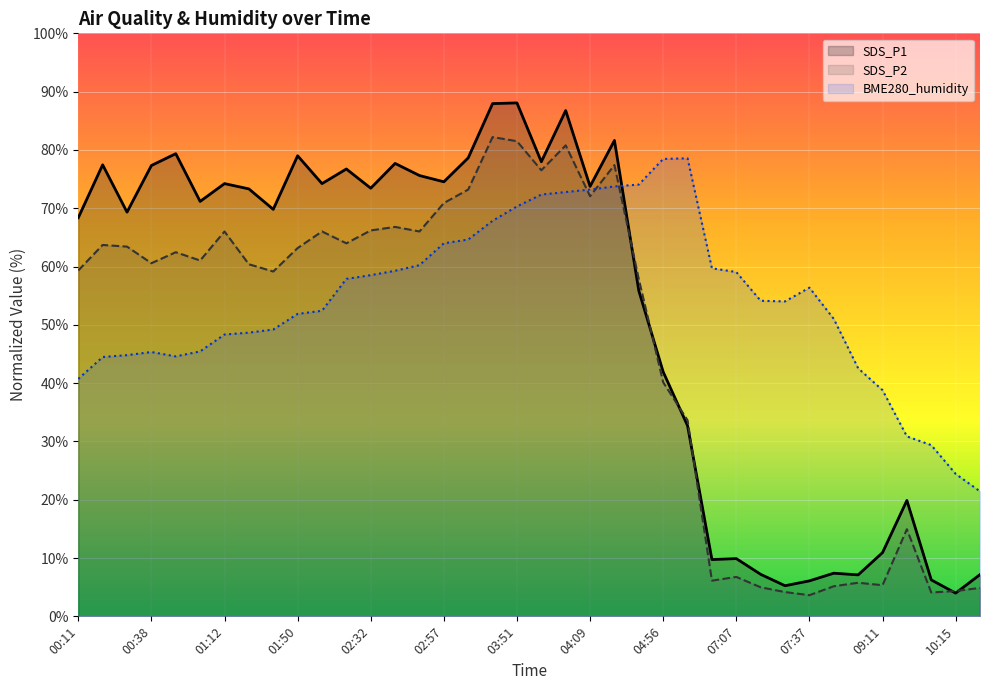

How many times do SDS_P2 and BME280_humidity cross each other?

3